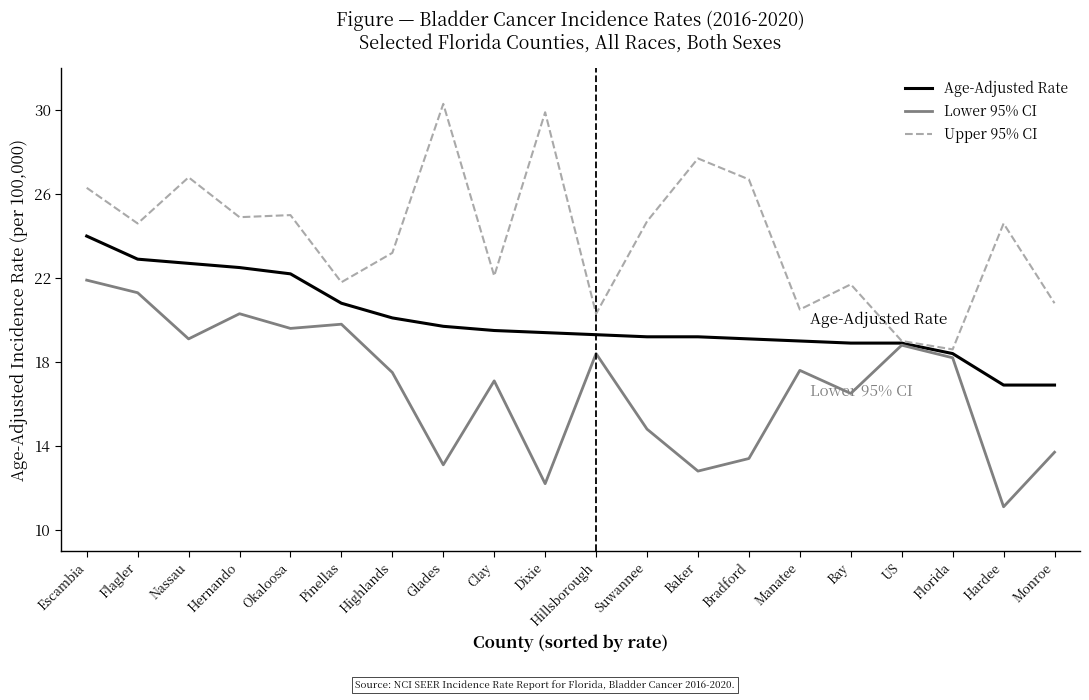

Reading right to left, list all the values displayed in this chart.

Age-Adjusted Rate: 16.9	16.9	18.4	18.9	18.9	19.0	19.1	19.2	19.2	19.3	19.4	19.5	19.7	20.1	20.8	22.2	22.5	22.7	22.9	24.0
Lower 95% CI: 13.7	11.1	18.2	18.8	16.5	17.6	13.4	12.8	14.8	18.4	12.2	17.1	13.1	17.5	19.8	19.6	20.3	19.1	21.3	21.9
Upper 95% CI: 20.8	24.6	18.6	19.0	21.7	20.5	26.7	27.7	24.7	20.3	29.9	22.1	30.3	23.2	21.8	25.0	24.9	26.8	24.6	26.3